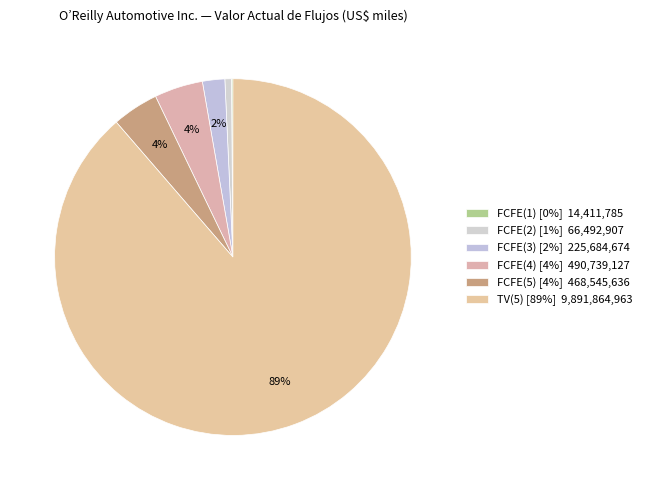

What is the smallest slice in the pie chart?

FCFE(1)